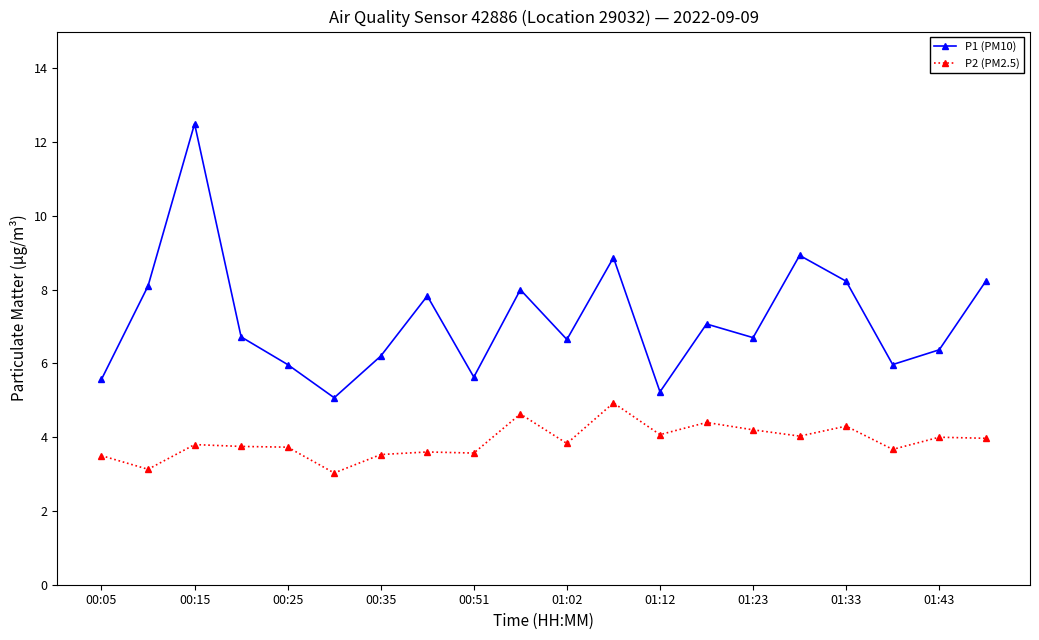

True or false: P1 (PM10) has more than 0 interior local peaks.

True